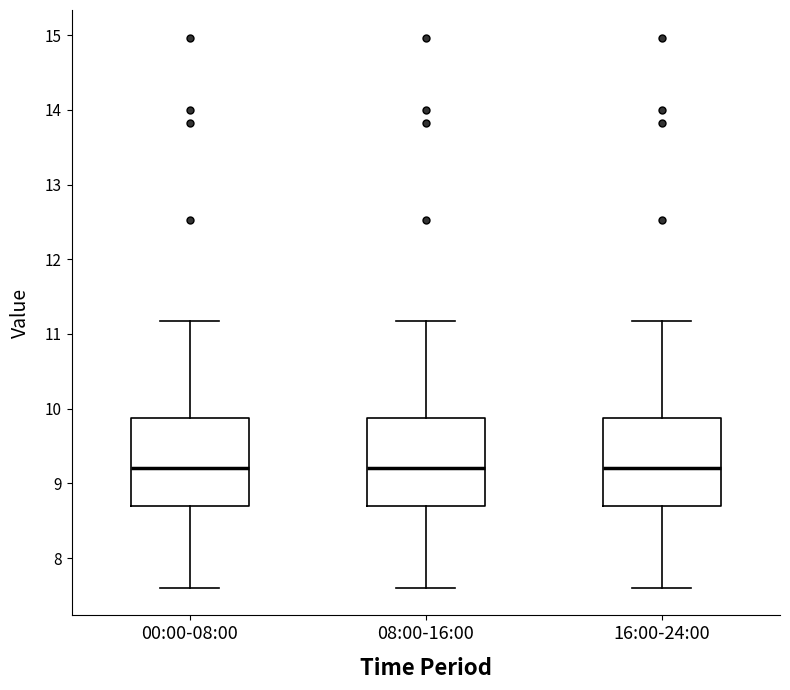

Where does the median line of the box for 00:00-08:00 sit on the y-axis? The values are not printed on the chart, so give them approximately, as read against the axis.

9.2